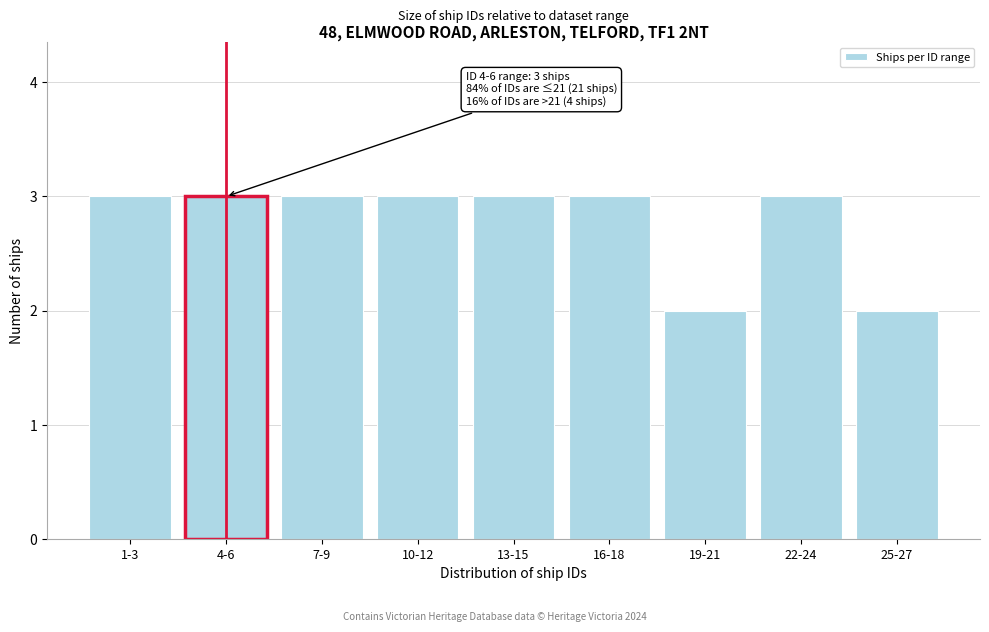

Reading right to left, transcribe all the data shown in this chart.

2	3	2	3	3	3	3	3	3